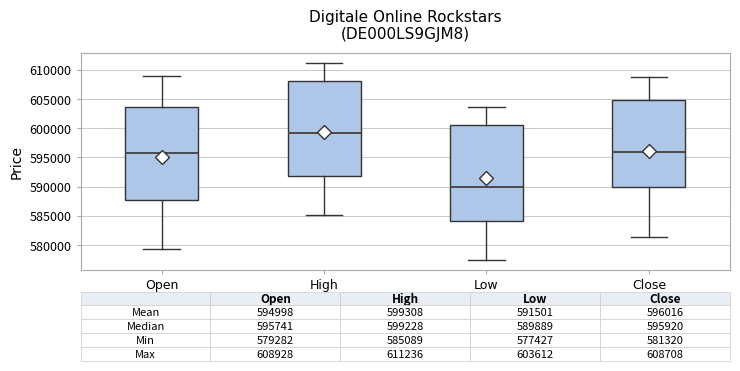

Which box has the highest median line?

High